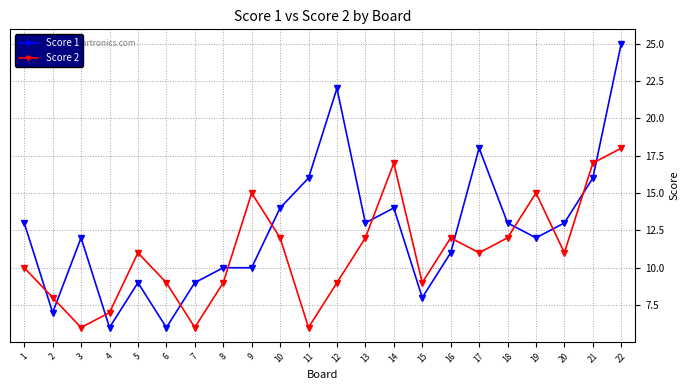

True or false: Score 2 has more than 2 points higher than both neighbors.

True